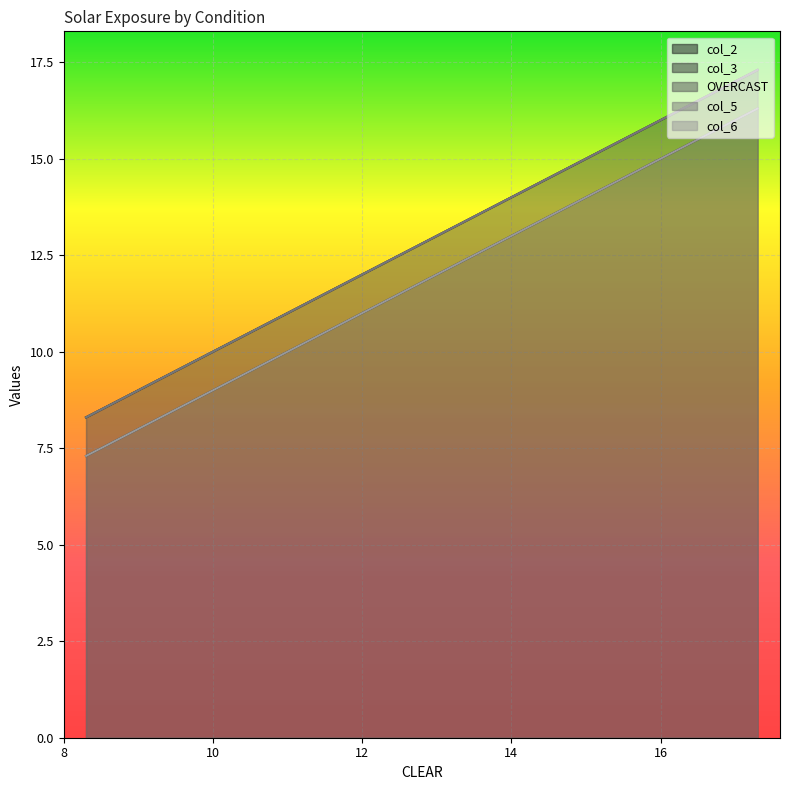

At how many categories does at least one series exceed 16?

2